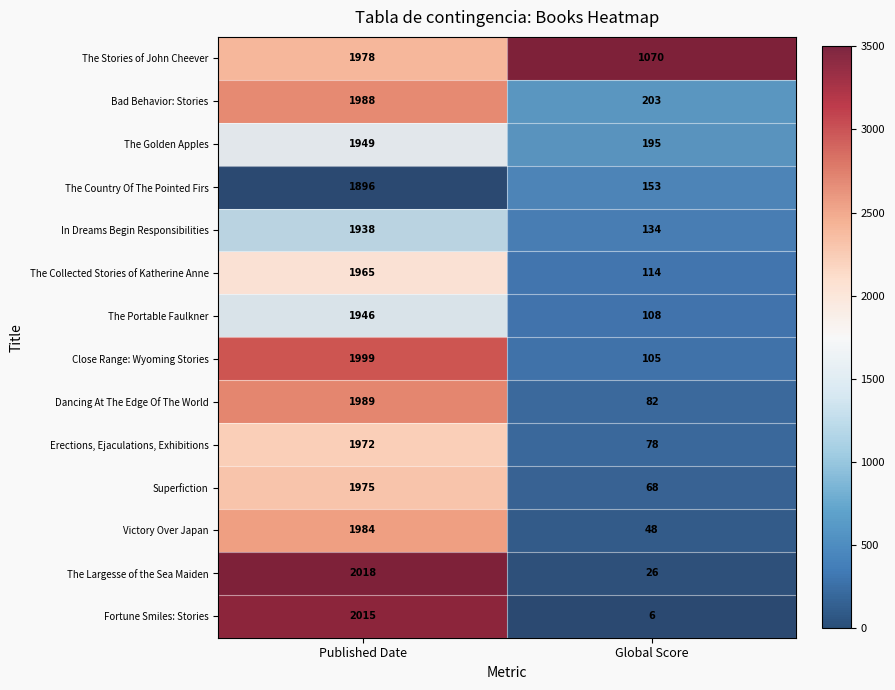

The value of Superfiction at Published Date is 1164. True or false?

False